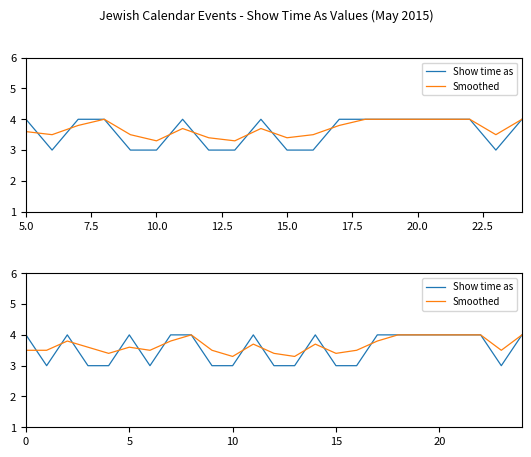

Reading left to right, extract all data points from this chart.

Show time as: 4.0	3.0	4.0	3.0	3.0	4.0	3.0	4.0	4.0	3.0	3.0	4.0	3.0	3.0	4.0	3.0	3.0	4.0	4.0	4.0	4.0	4.0	4.0	3.0	4.0
Smoothed: 3.5	3.5	3.8	3.6	3.4	3.6	3.5	3.8	4.0	3.5	3.3	3.7	3.4	3.3	3.7	3.4	3.5	3.8	4.0	4.0	4.0	4.0	4.0	3.5	4.0